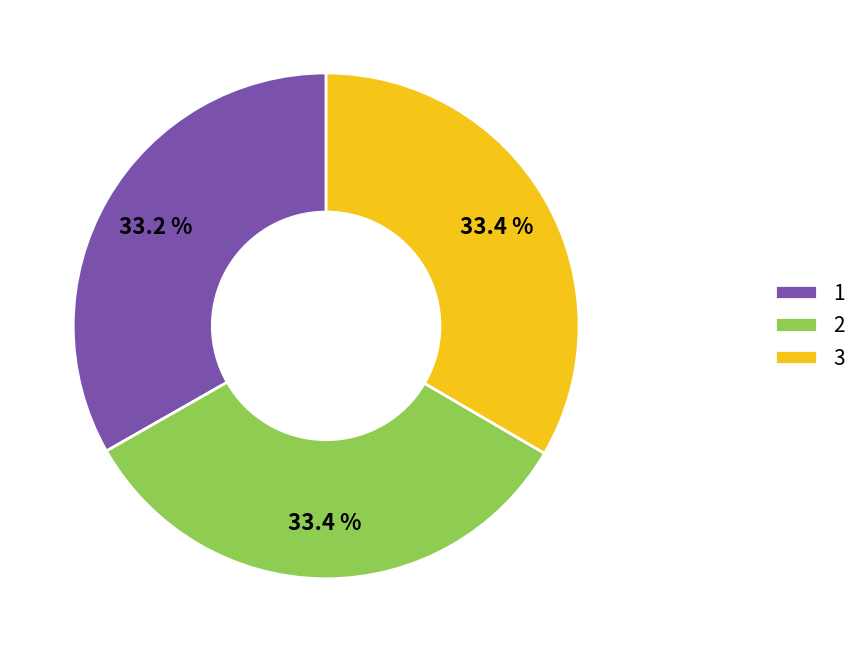

Approximately how many times larger is the value at 1 compared to 3?

1.0